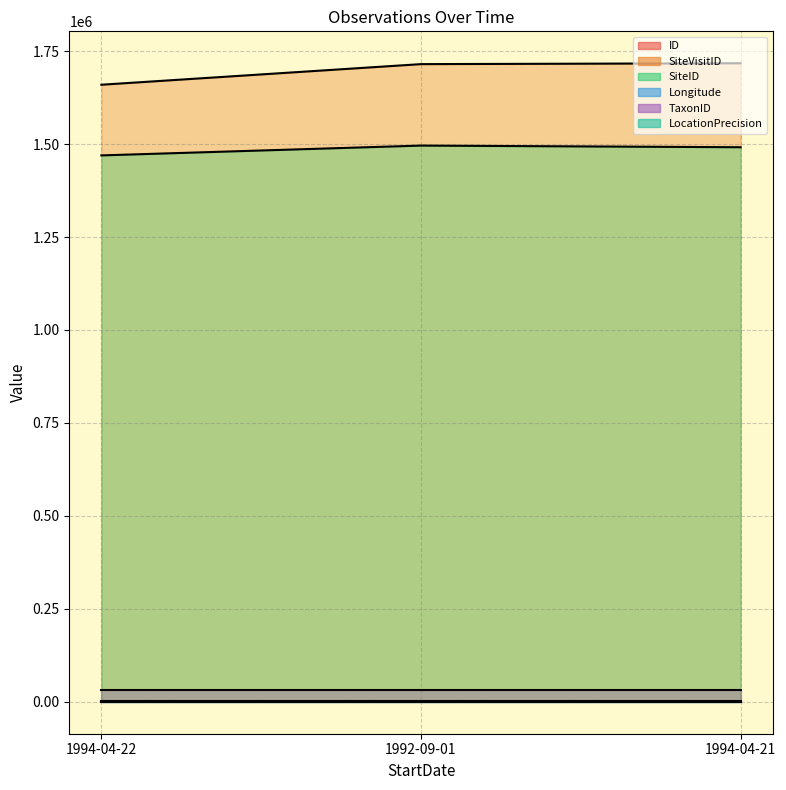

How many distinct data groups are displayed?

6